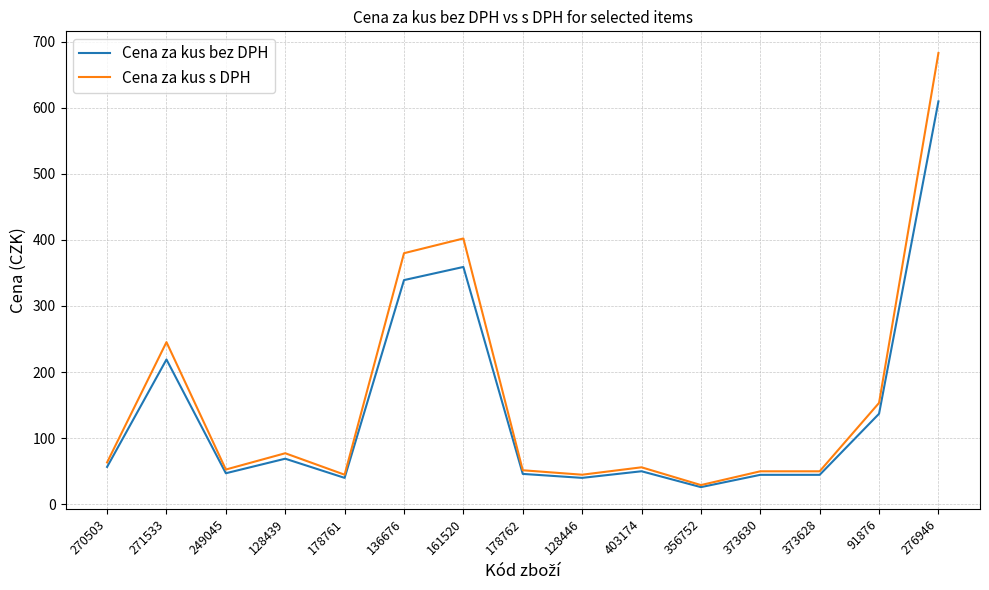

Which series has the widest spread of values?

Cena za kus s DPH